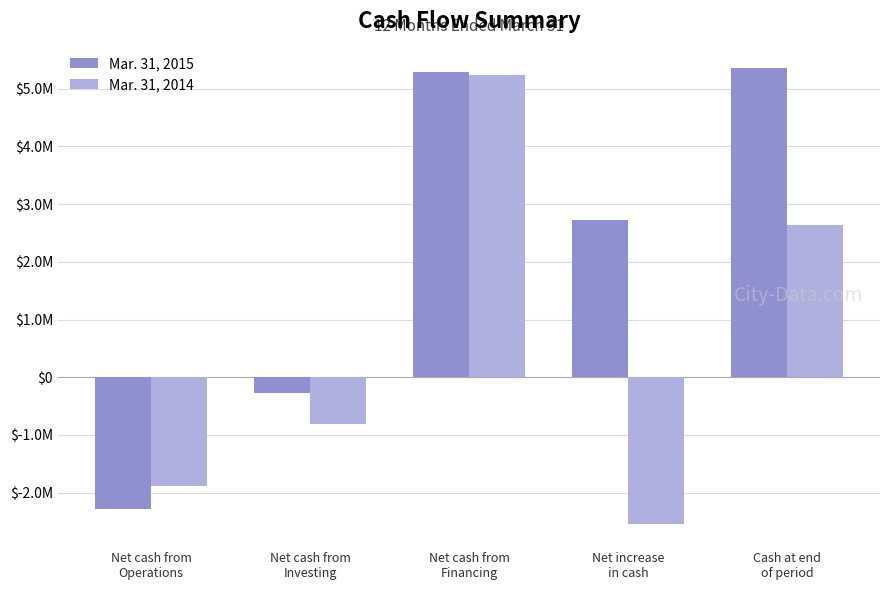

Does the chart contain stacked bars?

No